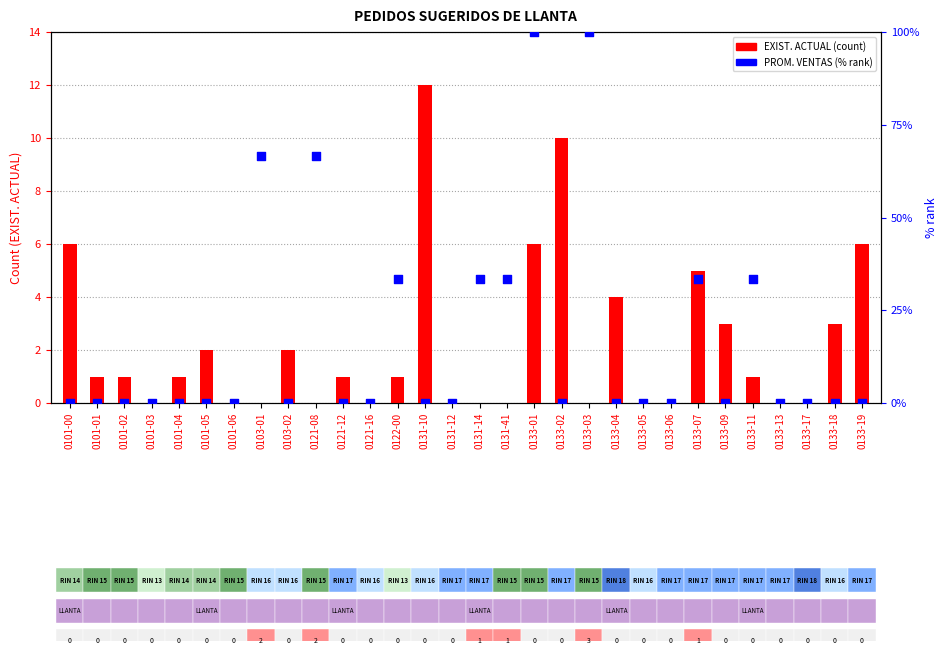

At how many categories does at least one series exceed 96?

2